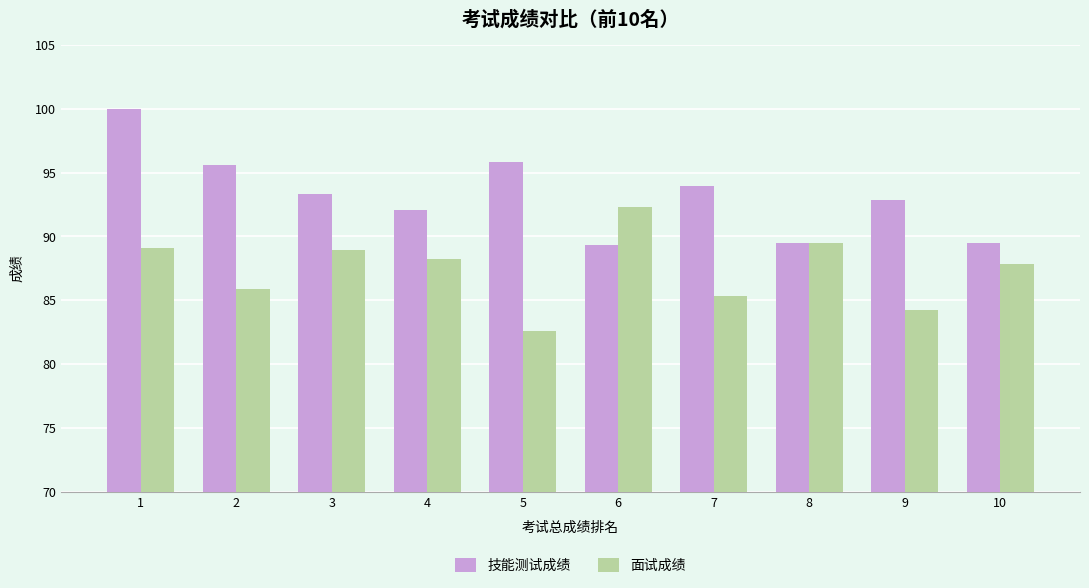

What is the maximum value for 技能测试成绩?

100.0